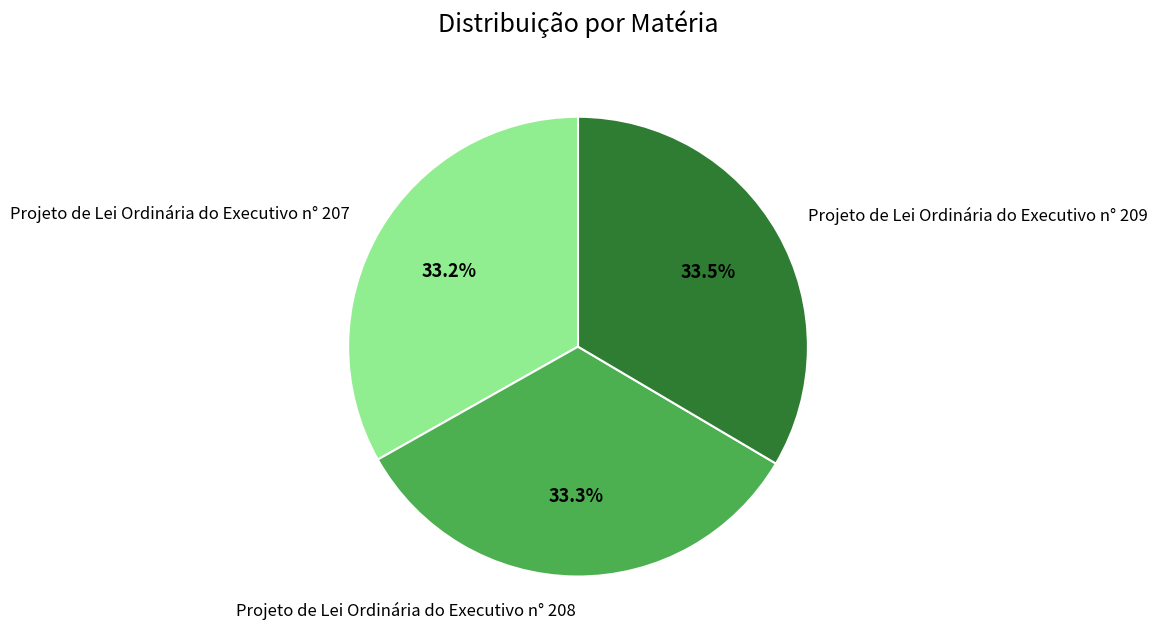

Is there any slice that represents more than half of the pie?

No